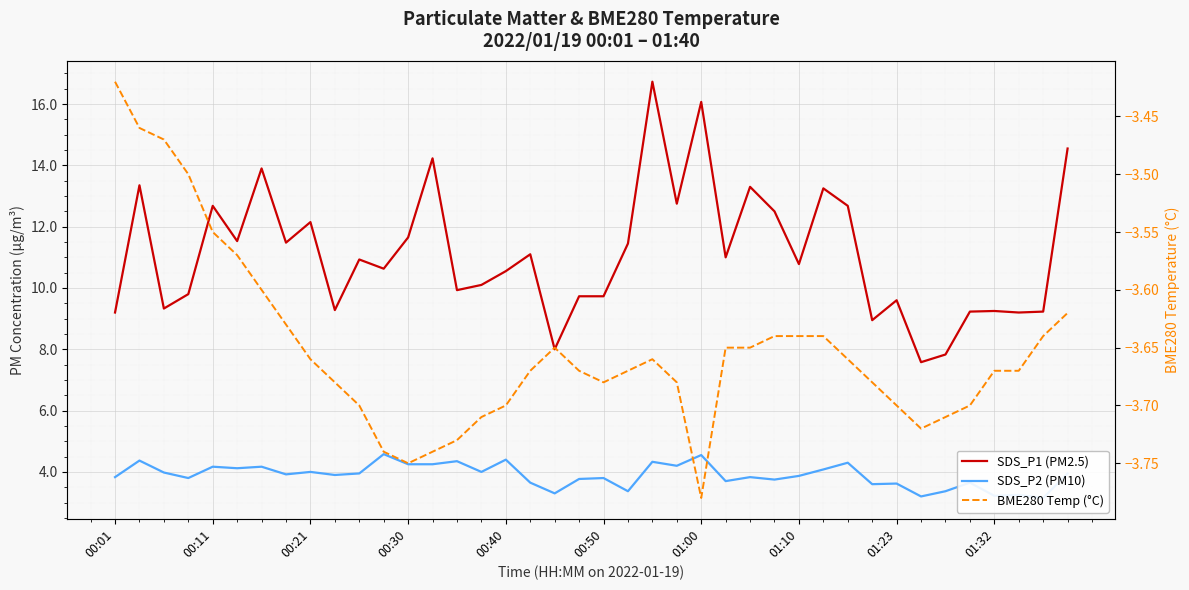

What are all the series names shown in the legend?

SDS_P1 (PM2.5), SDS_P2 (PM10), BME280 Temp (°C)